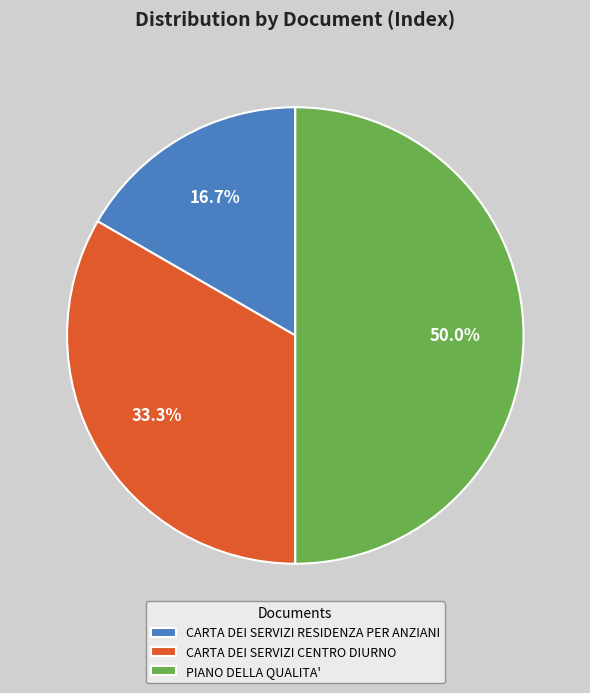

Rank the categories by value from lowest to highest.

CARTA DEI SERVIZI RESIDENZA PER ANZIANI, CARTA DEI SERVIZI CENTRO DIURNO, PIANO DELLA QUALITA'